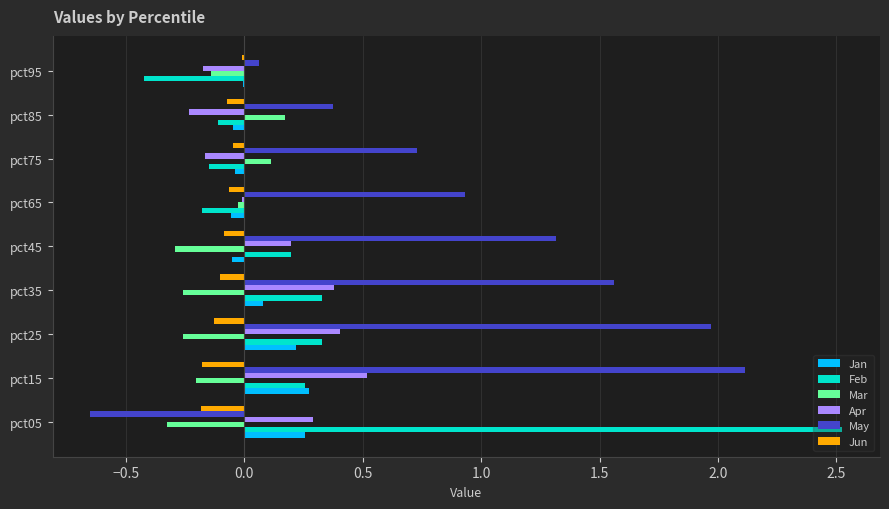

Which category has the highest value across all series?

pct05